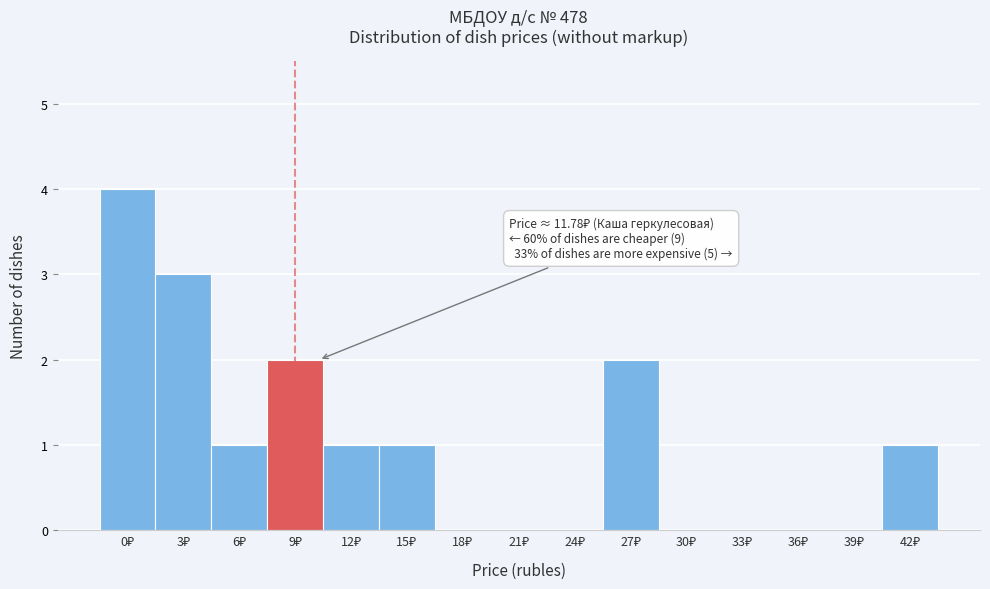

What is the sum of all values?

15